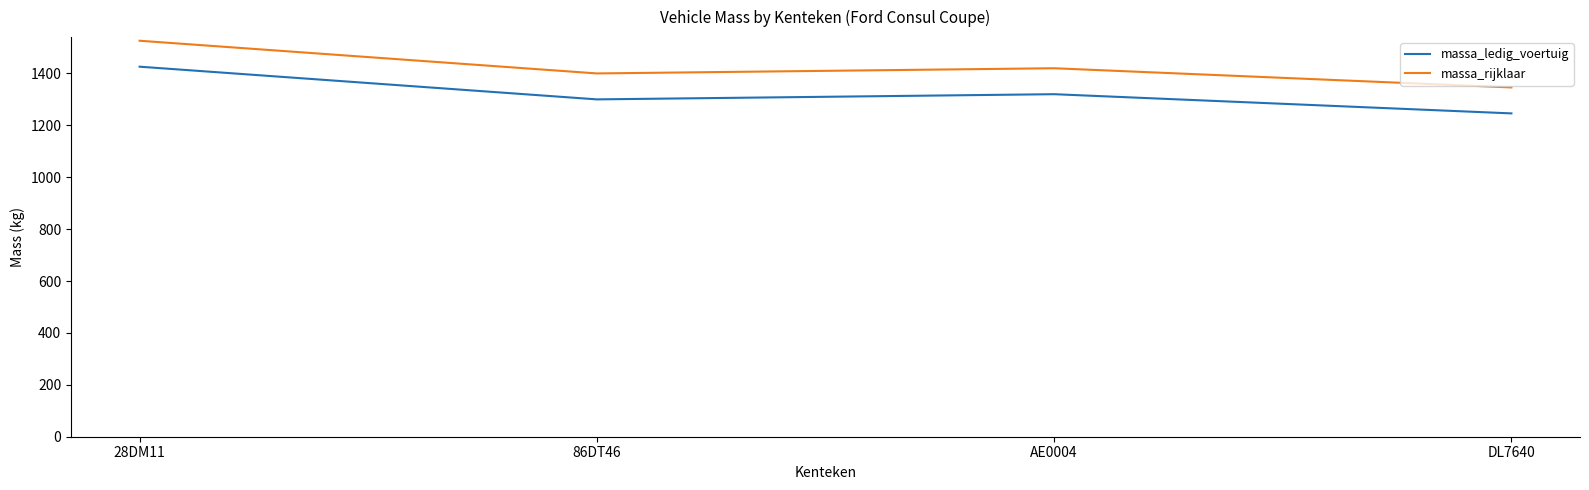

What is the spread (max minus min) of values at DL7640?

100